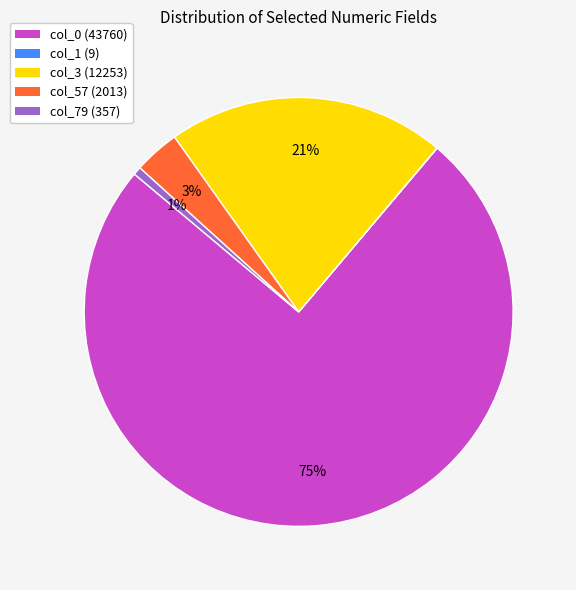

What is the largest slice in the pie chart?

col_0 (43760)